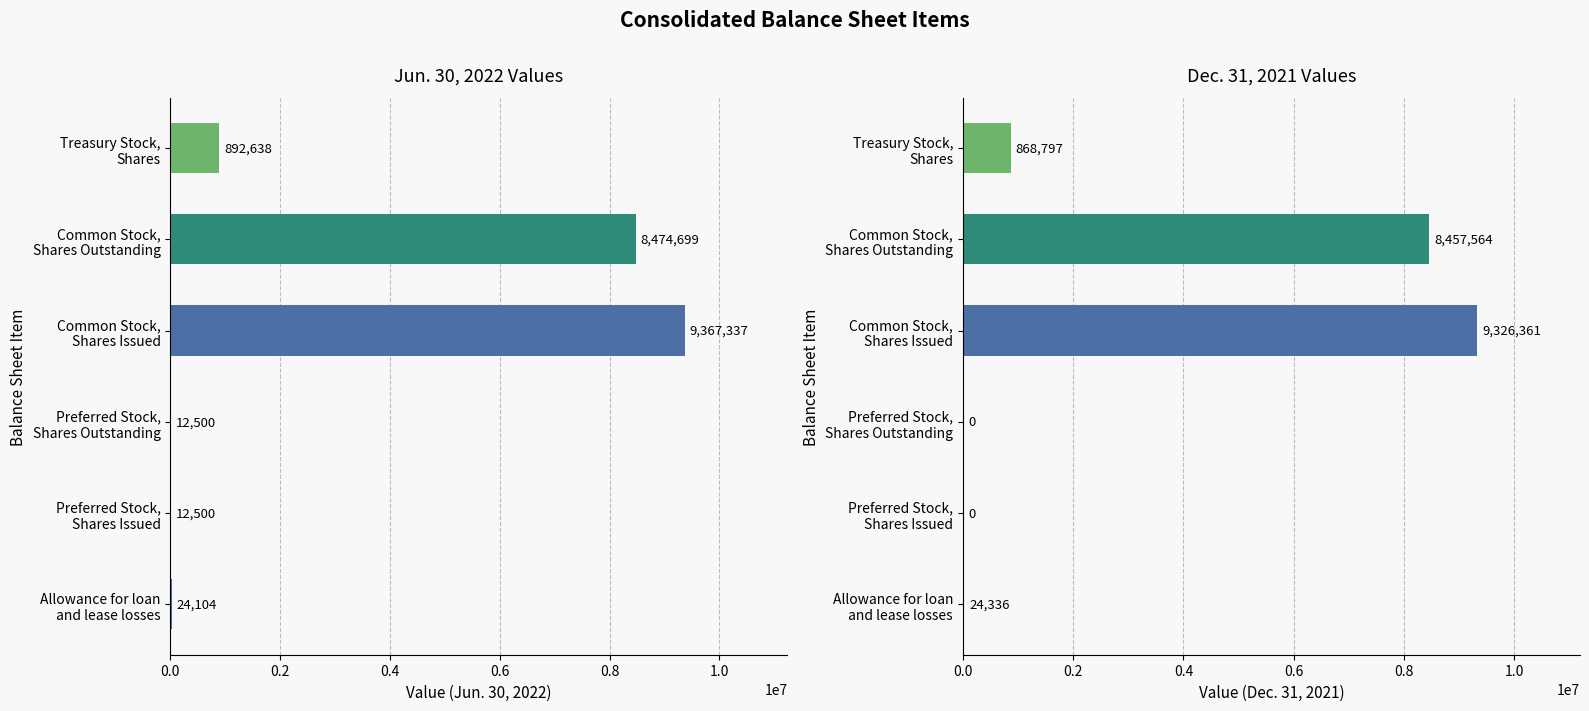

Count the number of data series in this chart.

2